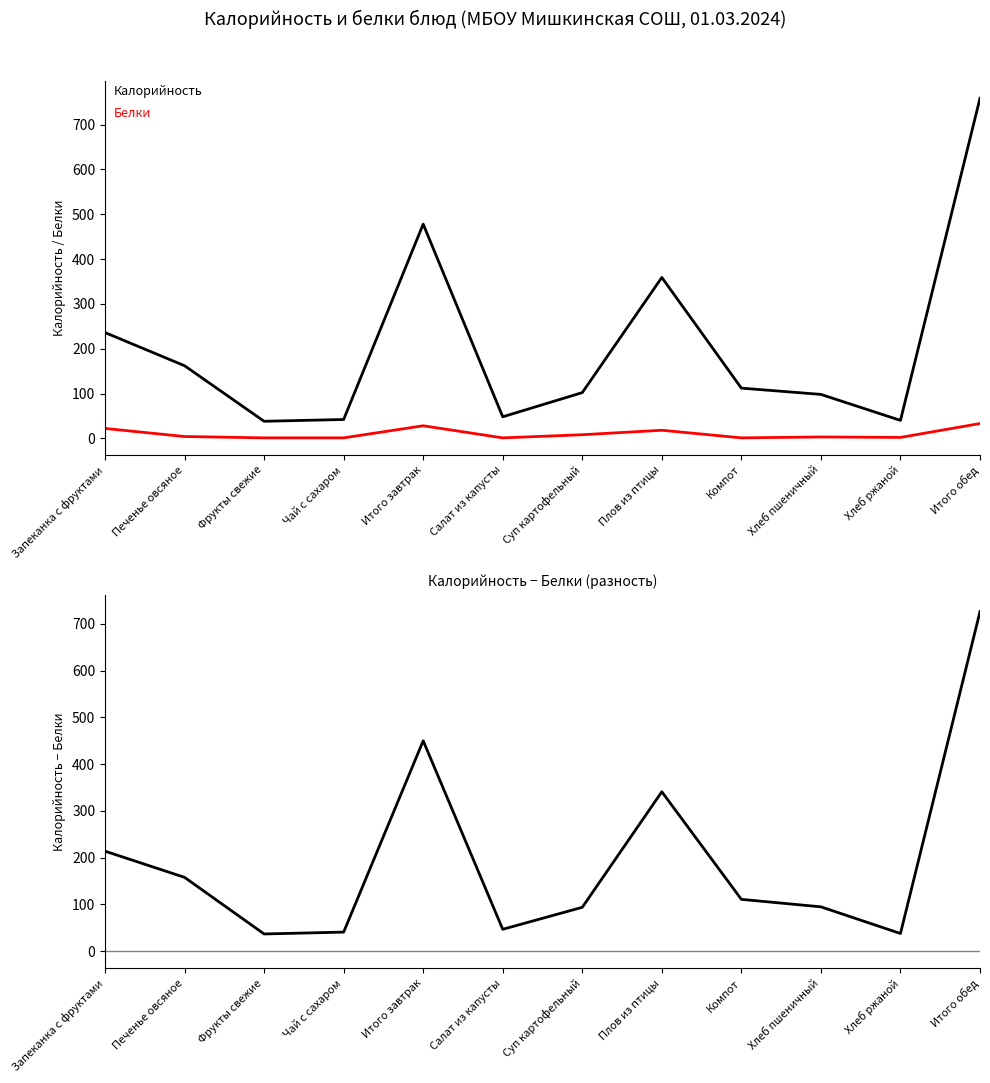

True or false: Белки has more than 0 points higher than both neighbors.

True